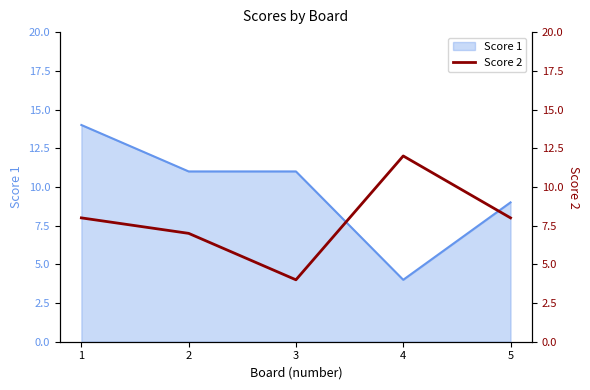

The value of Score 1 at 1 is 6. True or false?

False